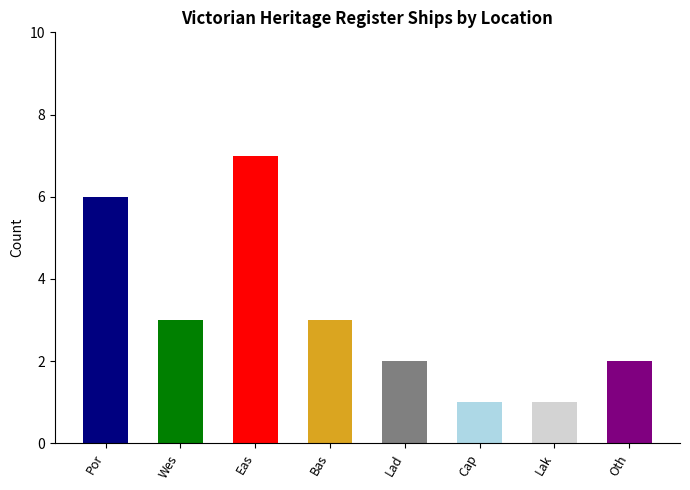

Between Oth and Bas, which is larger?

Bas